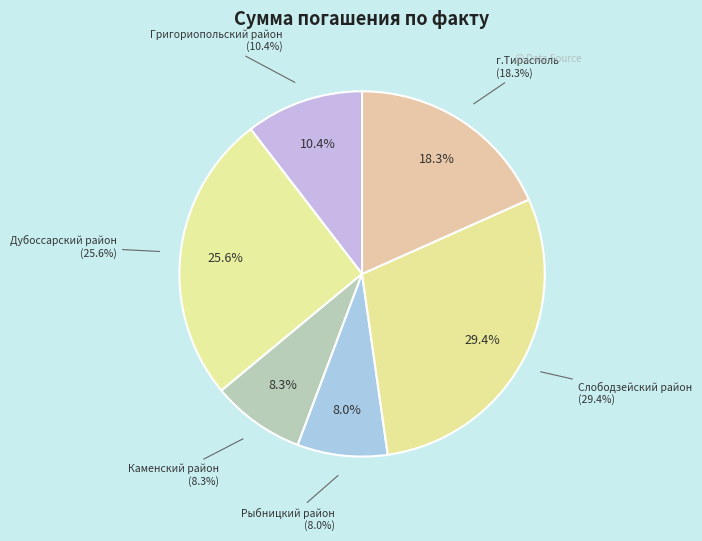

Rank the categories by value from lowest to highest.

Рыбницкий район, Каменский район, Григориопольский район, г.Тирасполь, Дубоссарский район, Слободзейский район